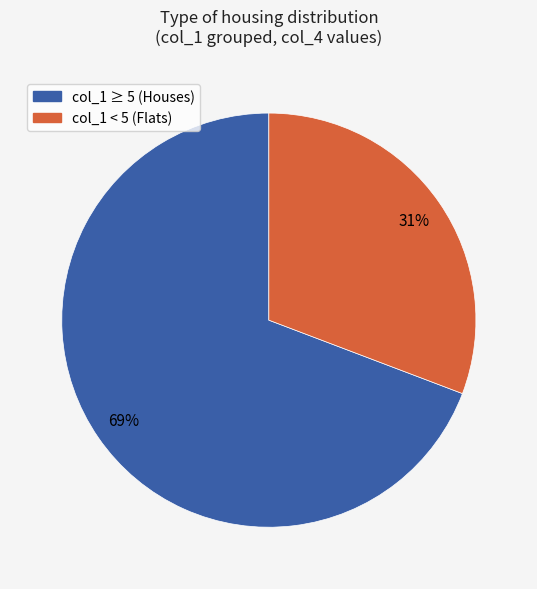

To the nearest percent, what is the difference between the largest and smallest slice percentages?

38%